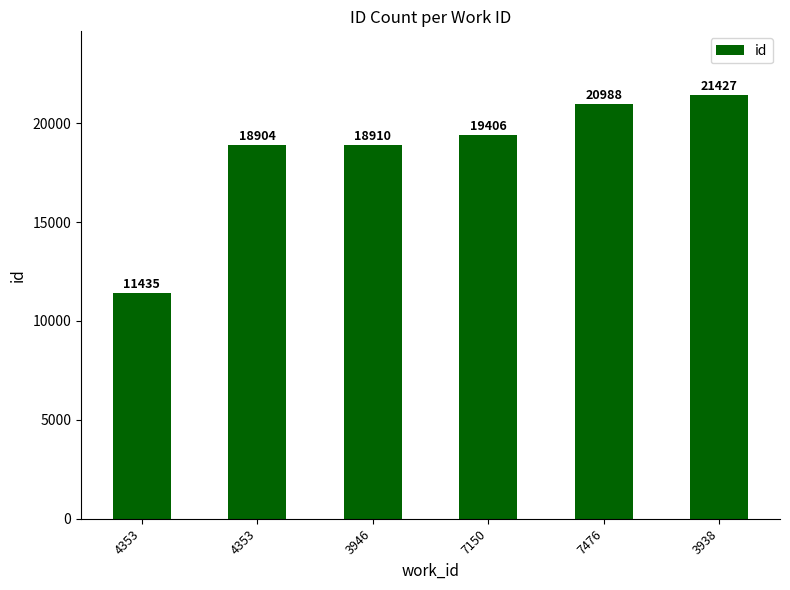

How many data points are less than 19406?

3